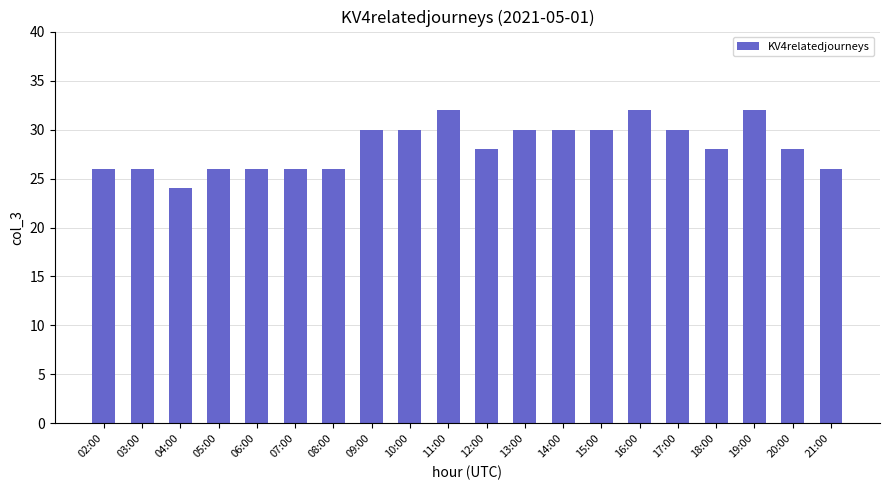

What position from the left is 10:00?

9